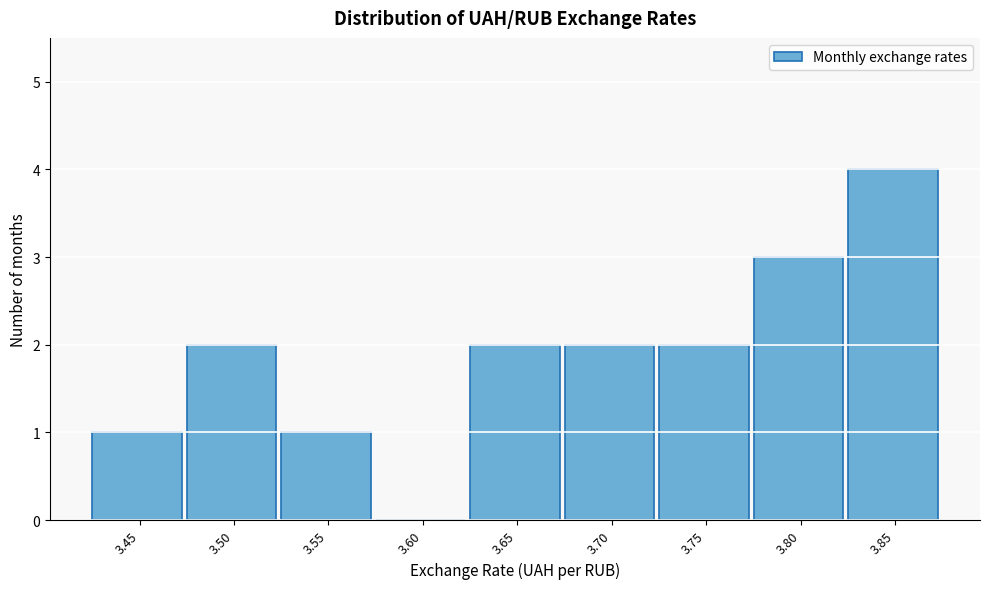

Reading left to right, list all the values displayed in this chart.

3.45=1	3.50=2	3.55=1	3.60=0	3.65=2	3.70=2	3.75=2	3.80=3	3.85=4